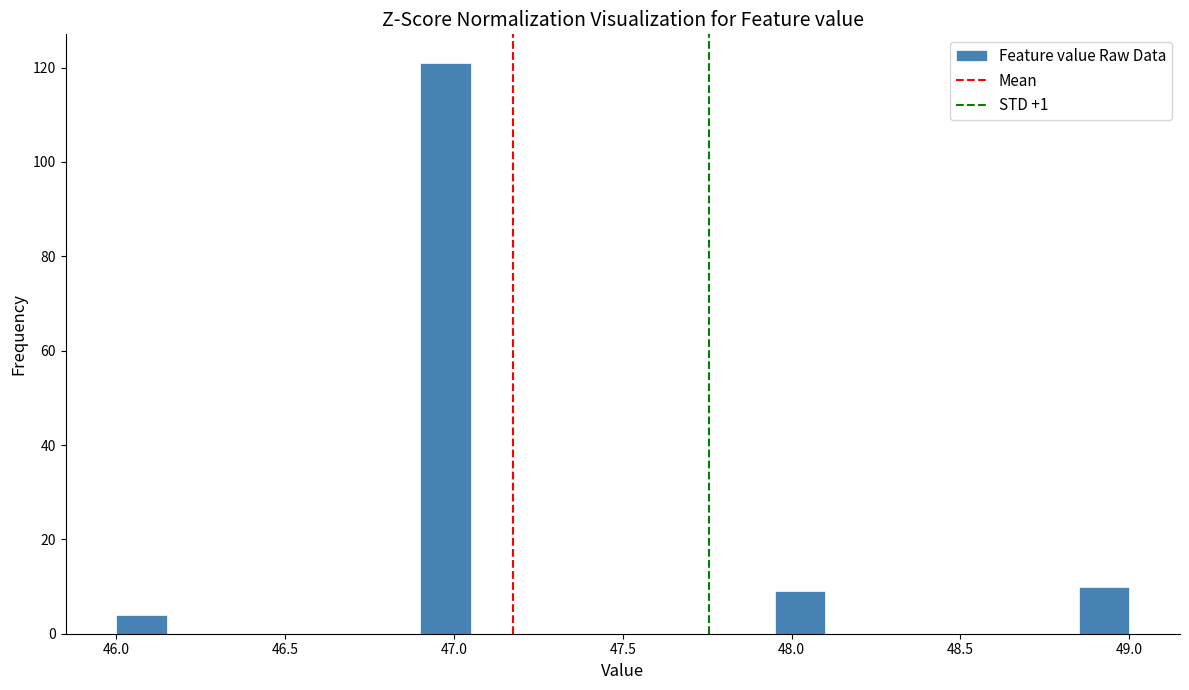

Around what value on the x-axis is the tallest bar? Give the approximate position of its centre, as read against the axis.

47.00